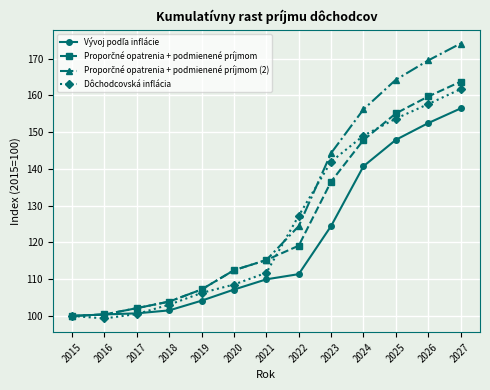

What is the value of the Dôchodcovská inflácia point at the 7th from the left?

111.7